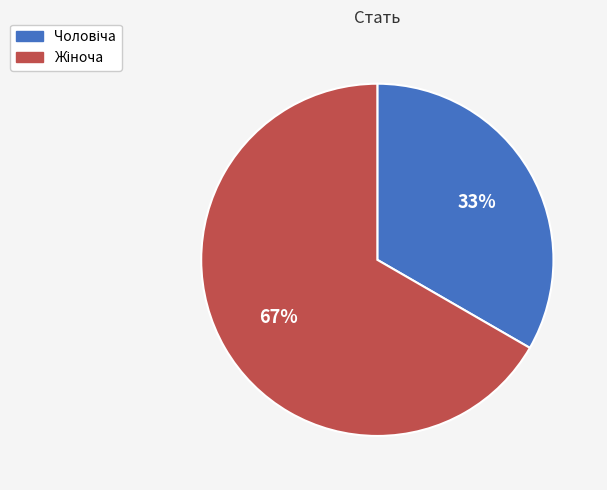

Is there a majority slice in this chart?

Yes